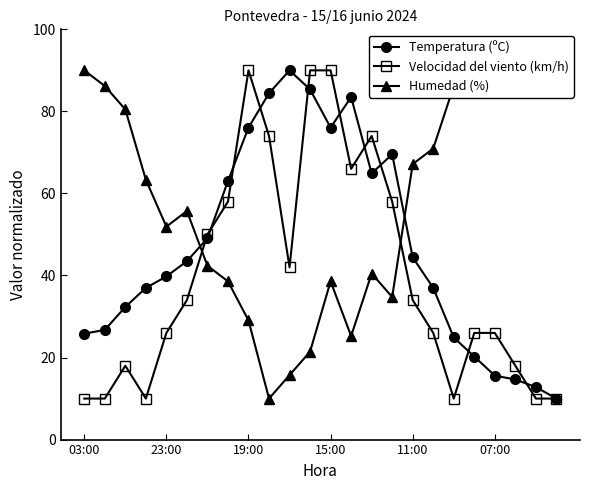

What is the maximum value shown in the chart?

90.0